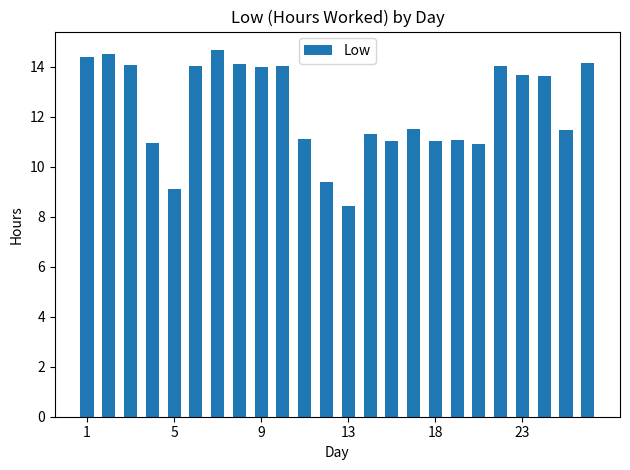

What is the smallest value displayed?

8.4